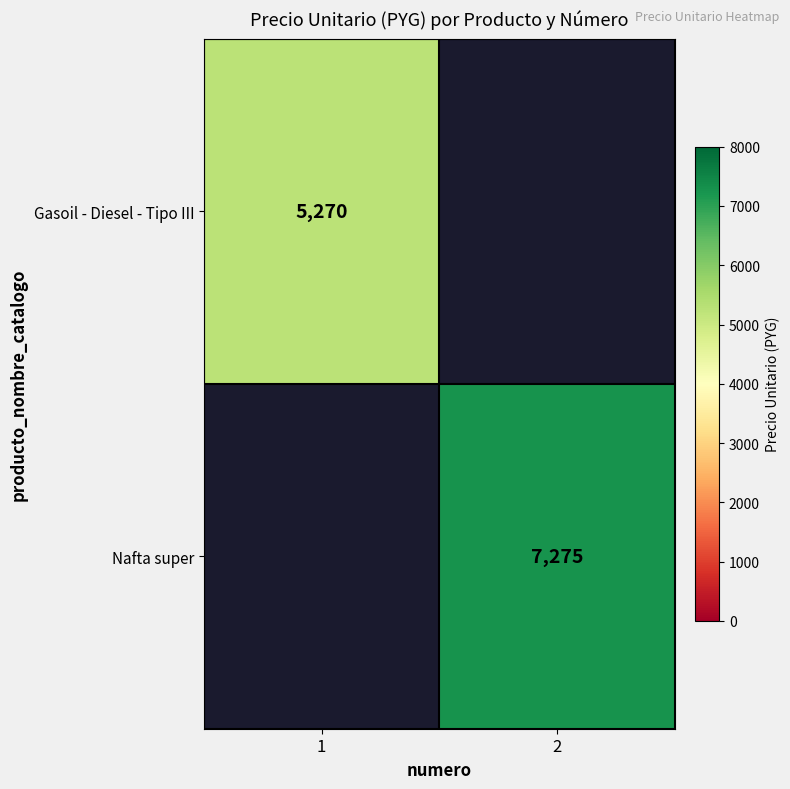

At how many categories does at least one series exceed 7174?

1